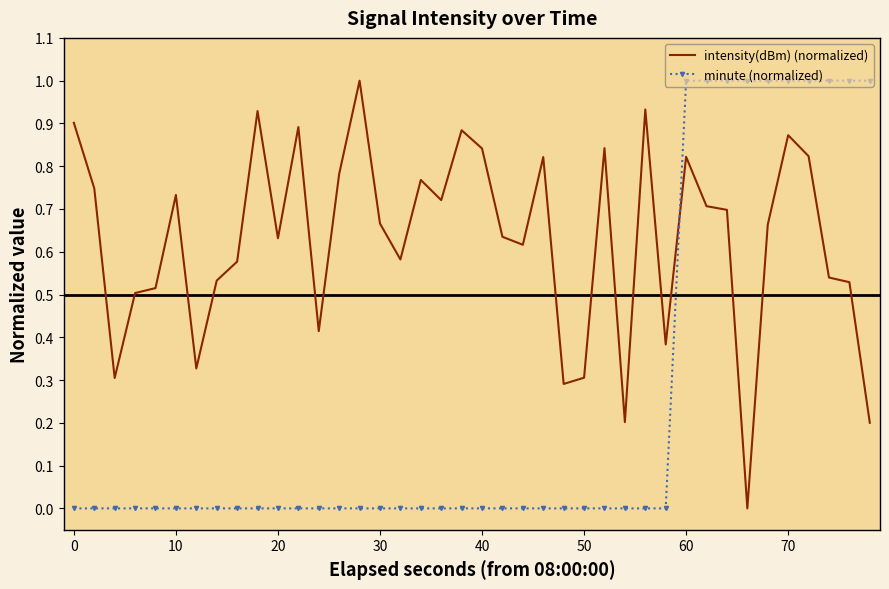

Which series ends up on top after the final intersection of minute (normalized) and intensity(dBm) (normalized)?

minute (normalized)